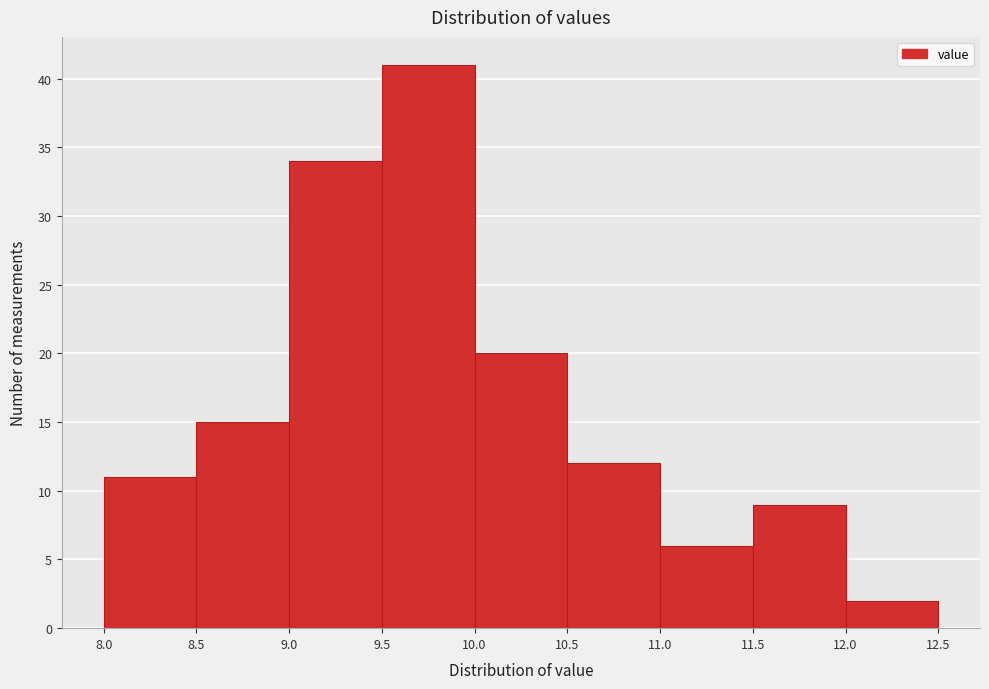

What is the height of the bar covering 10.5 to 11.0 on the x-axis? The values are not printed on the chart, so give them approximately, as read against the axis.

12